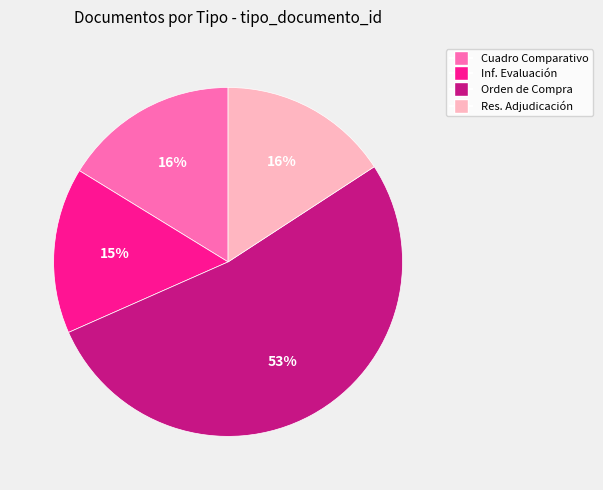

Is there any slice that represents more than half of the pie?

Yes